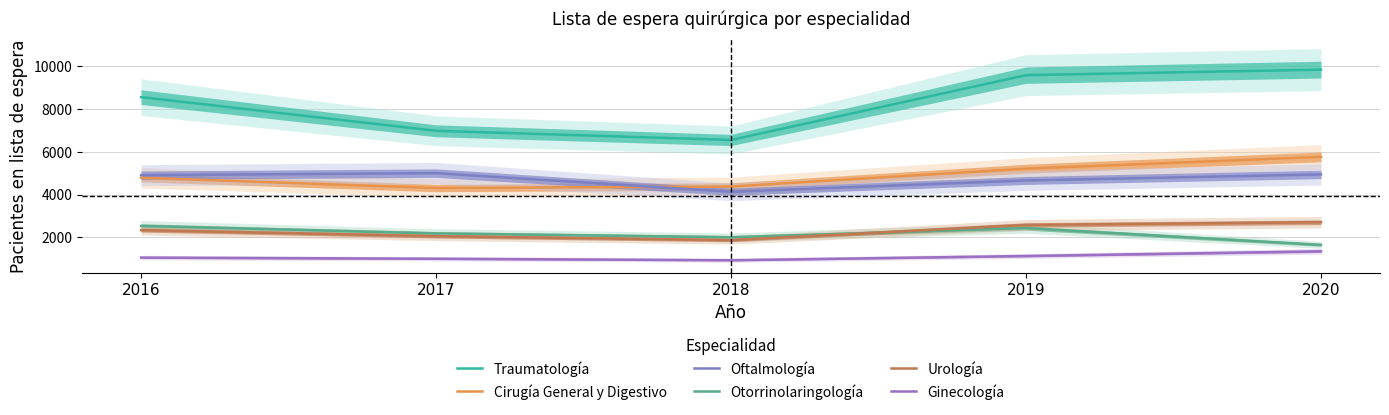

Reading right to left, list all the values displayed in this chart.

Traumatología: 2020=9842	2019=9584	2018=6551	2017=6981	2016=8556
Cirugía General y Digestivo: 2020=5760	2019=5207	2018=4373	2017=4304	2016=4782
Oftalmología: 2020=4940	2019=4656	2018=4128	2017=5000	2016=4904
Otorrinolaringología: 2020=1644	2019=2428	2018=2001	2017=2180	2016=2530
Urología: 2020=2703	2019=2575	2018=1866	2017=2049	2016=2335
Ginecología: 2020=1344	2019=1124	2018=925	2017=996	2016=1049